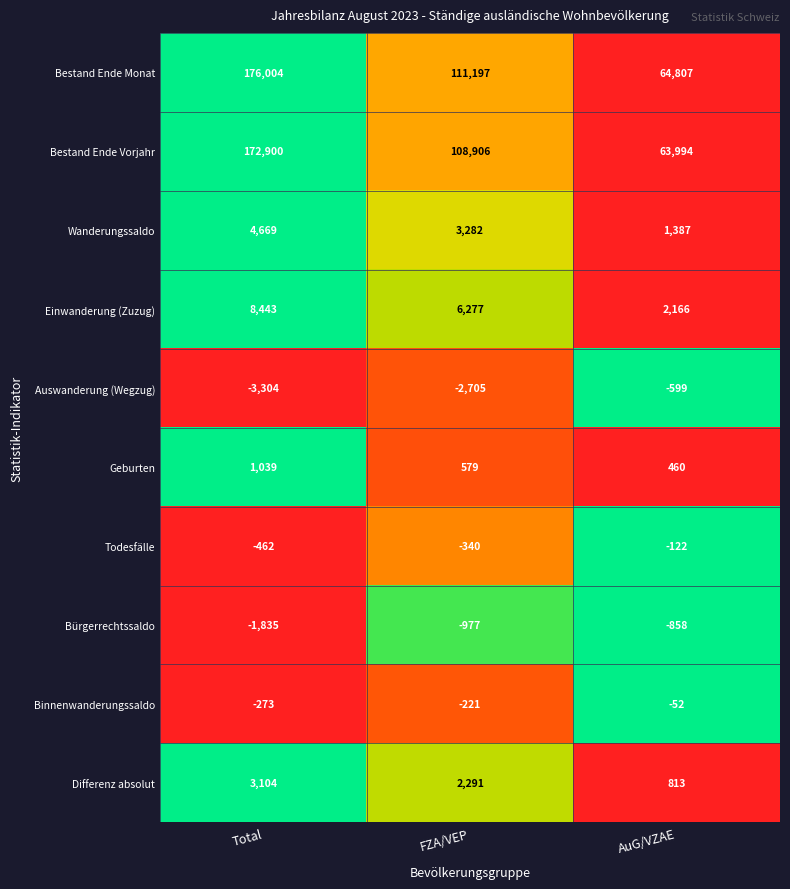

List the series in order of their peak value, lowest first.

Bürgerrechtssaldo, Auswanderung (Wegzug), Todesfälle, Binnenwanderungssaldo, Geburten, Differenz absolut, Wanderungssaldo, Einwanderung (Zuzug), Bestand Ende Vorjahr, Bestand Ende Monat